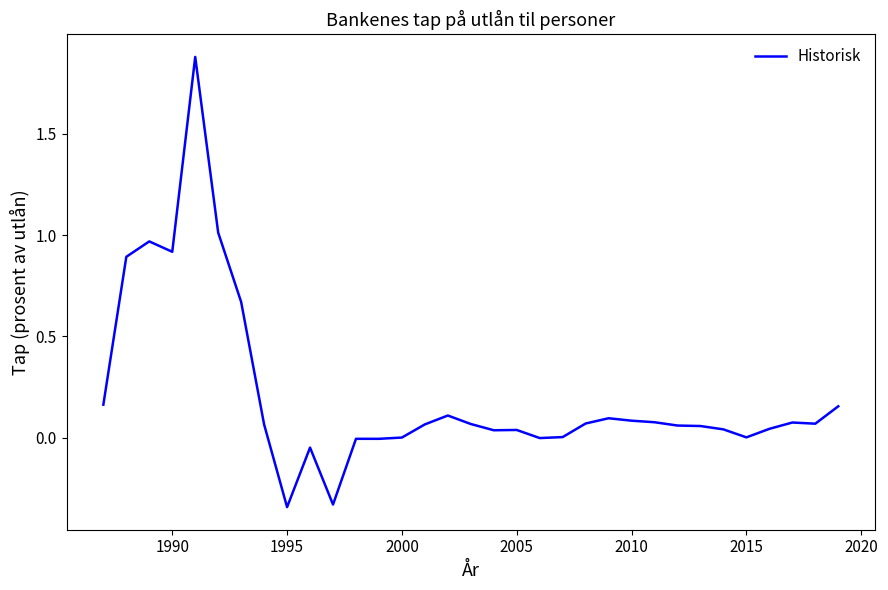

What is the maximum value shown in the chart?

1.9